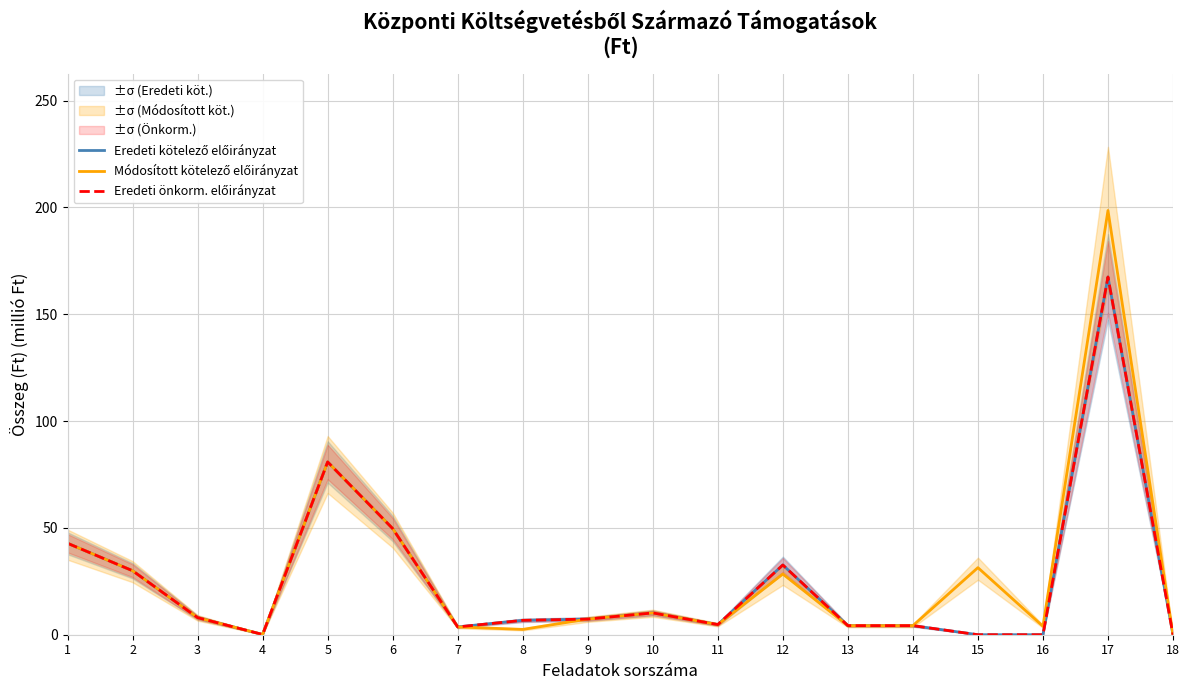

Reading left to right, transcribe all the data shown in this chart.

Eredeti kötelező előirányzat: 1=42.8	2=30.0	3=8.0	4=0.1	5=80.9	6=49.7	7=3.6	8=6.7	9=7.3	10=10.2	11=4.8	12=32.6	13=4.2	14=4.2	15=0.0	16=0.0	17=167.5	18=0.0
Módosított kötelező előirányzat: 1=42.8	2=30.0	3=8.0	4=0.1	5=80.9	6=49.7	7=3.6	8=2.5	9=7.3	10=10.2	11=4.8	12=28.4	13=4.2	14=4.2	15=31.4	16=4.0	17=198.6	18=0.0
Eredeti önkorm. előirányzat: 1=42.8	2=30.0	3=8.0	4=0.1	5=80.9	6=49.7	7=3.6	8=6.7	9=7.3	10=10.2	11=4.8	12=32.6	13=4.2	14=4.2	15=0.0	16=0.0	17=167.5	18=0.0